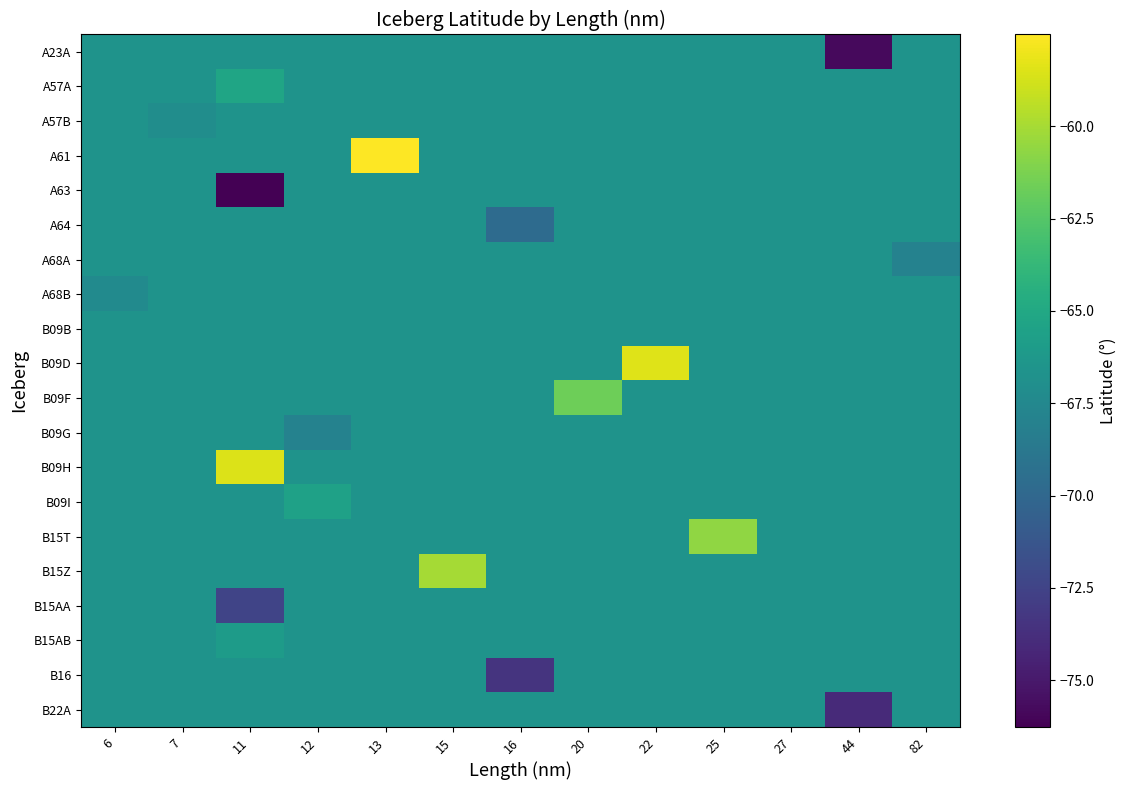

What is the difference between the highest and lowest values at 11?

17.8